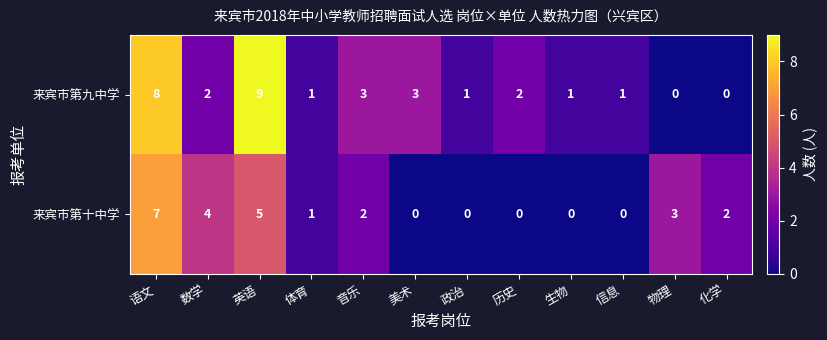

What is the maximum value shown in the chart?

9